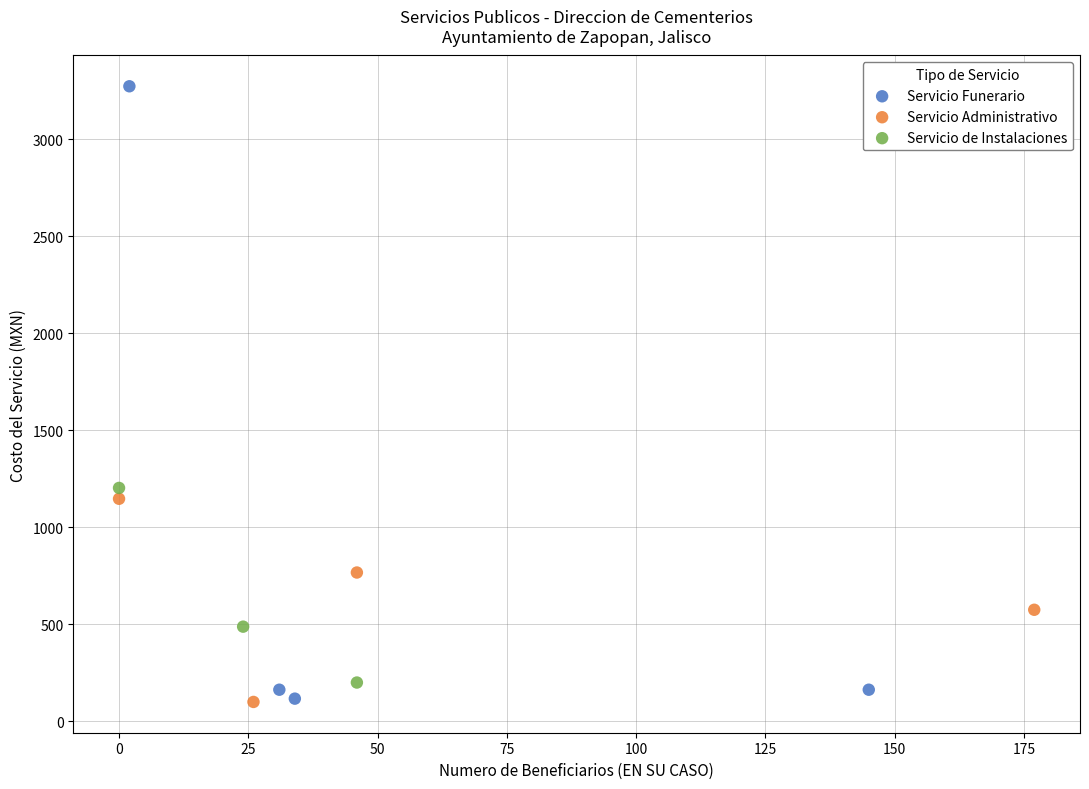

Which series has the widest spread of Y values?

Servicio Funerario